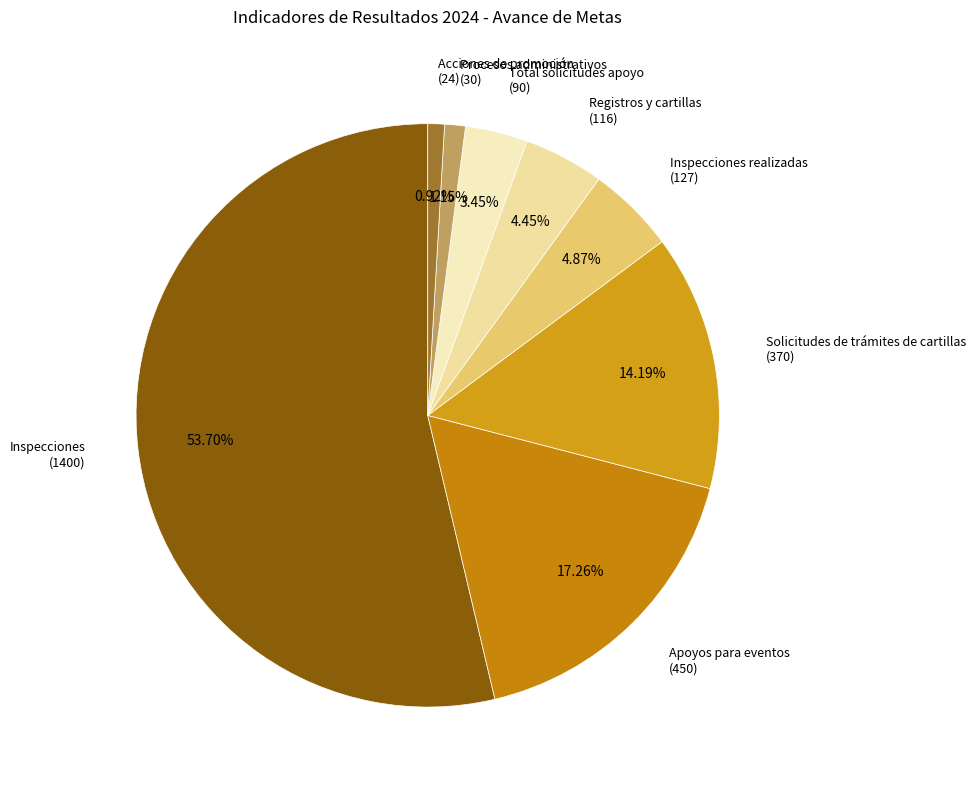

Between Procesos administrativos (30) and Registros y cartillas (116), which is larger?

Registros y cartillas (116)